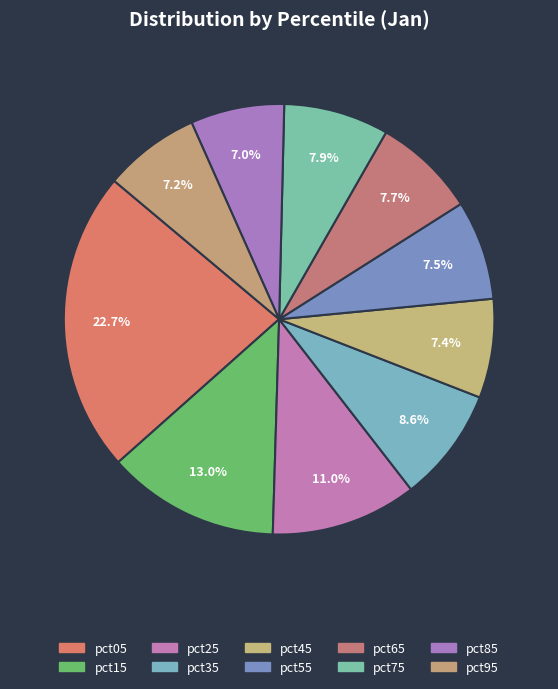

To the nearest percent, what is the combined percentage of pct95 and pct55?

15%